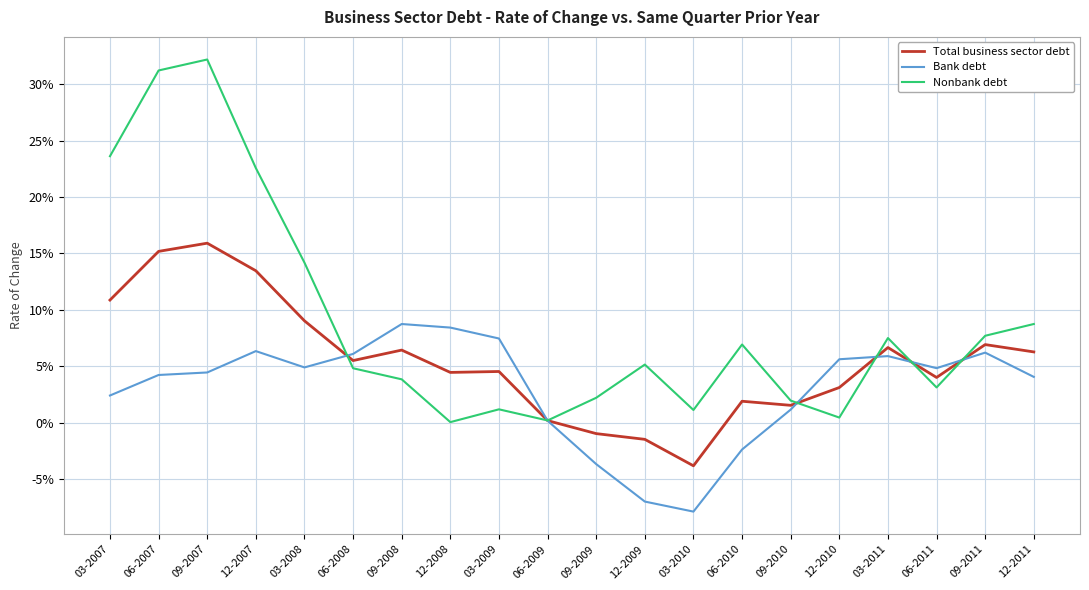

Which label corresponds to the smallest value in the chart?

03-2010